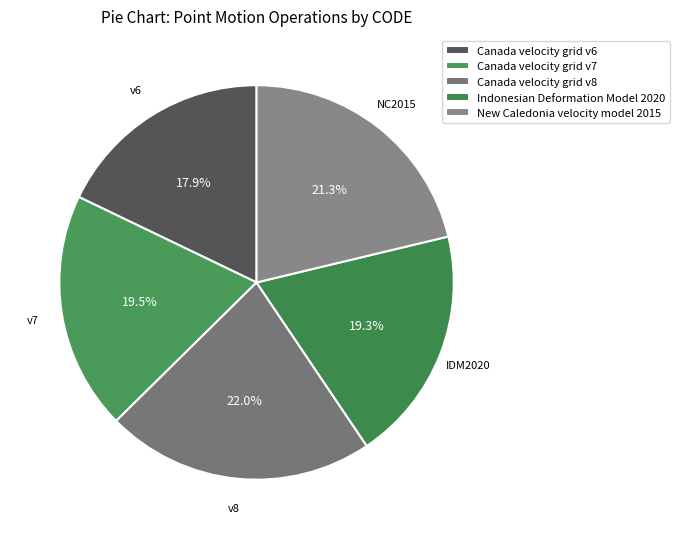

How many segments does this pie chart have?

5